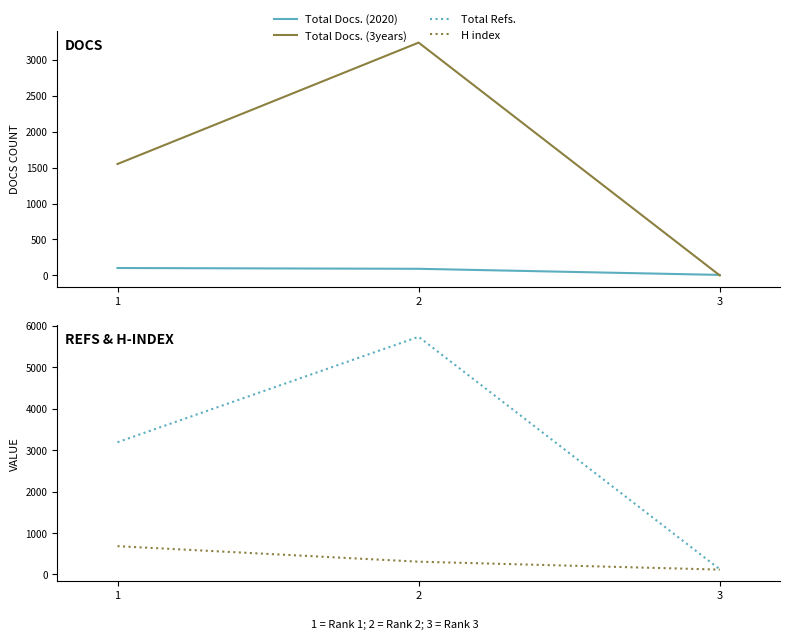

What is the approximate value of Total Docs. (3years) at 1?

1551